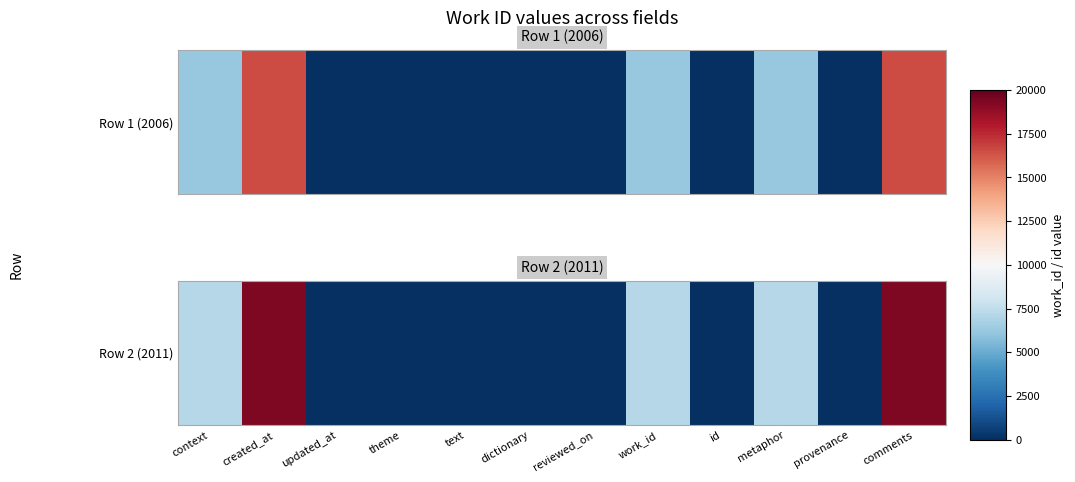

Reading right to left, what are all the values shown in this chart?

comments=19297	provenance=0	metaphor=7120	id=0	work_id=7120	reviewed_on=0	dictionary=0	text=0	theme=0	updated_at=0	created_at=19297	context=7120